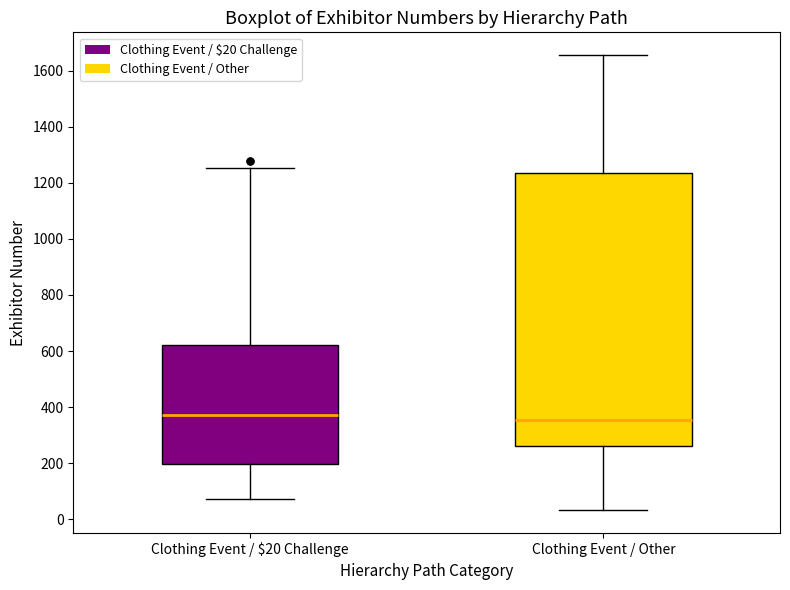

Where does the median line of the box for Clothing Event / $20 Challenge sit on the y-axis? The values are not printed on the chart, so give them approximately, as read against the axis.

380